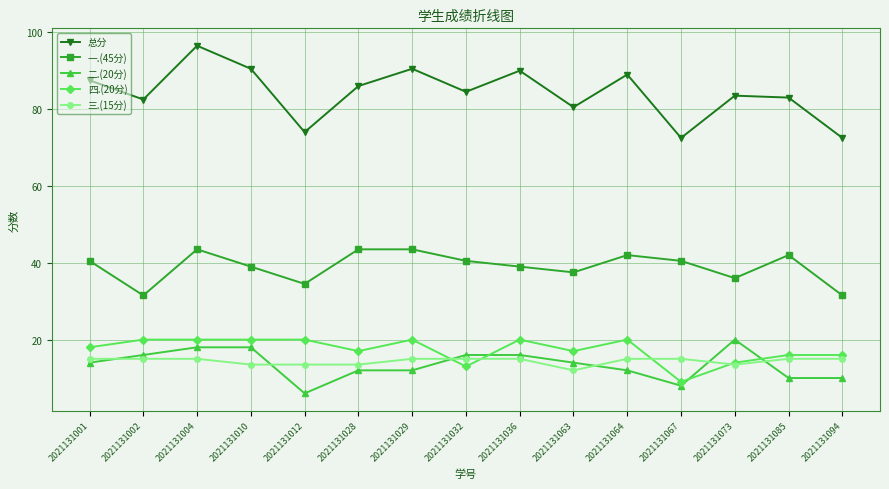

Which series has the widest spread of values?

总分